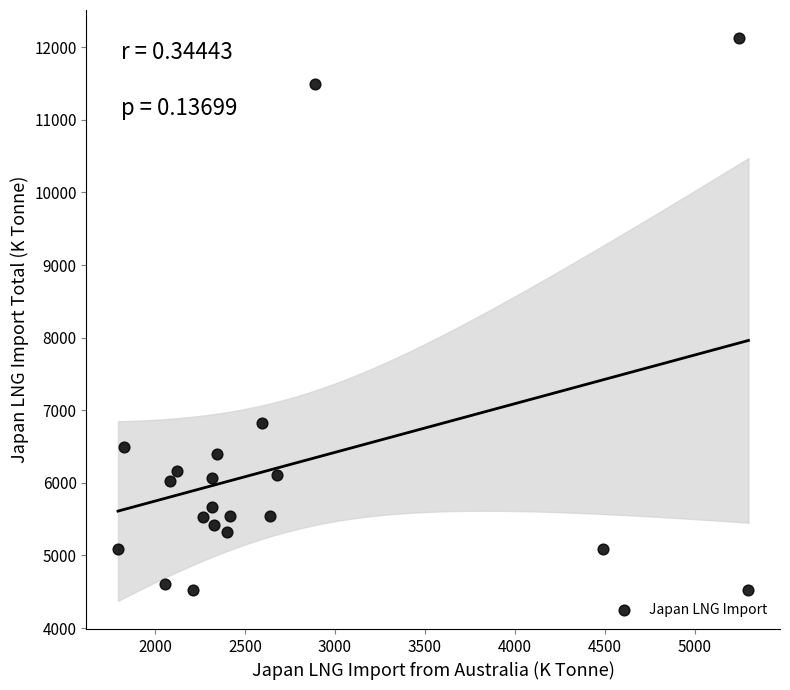

What is the range of X values (max minus min)?

3506